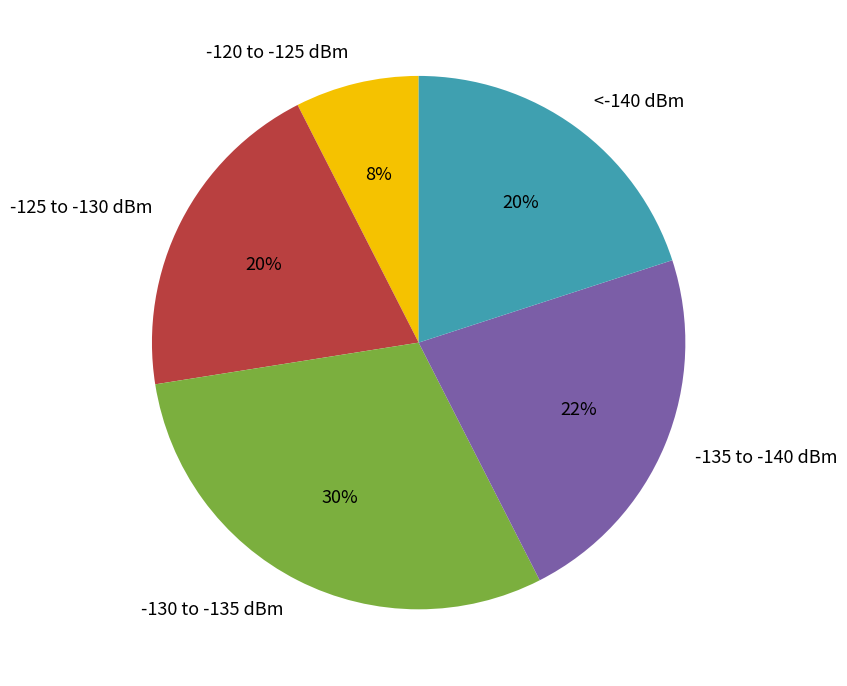

To the nearest percent, what is the difference between the -135 to -140 dBm and -130 to -135 dBm slice percentages?

8%